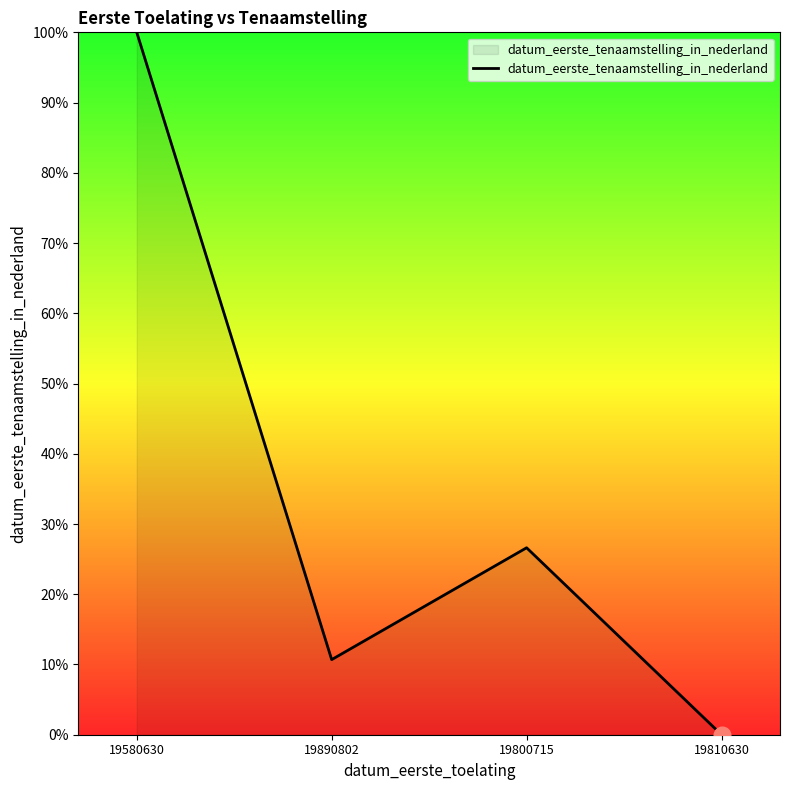

Read the value at 19580630.

100.0